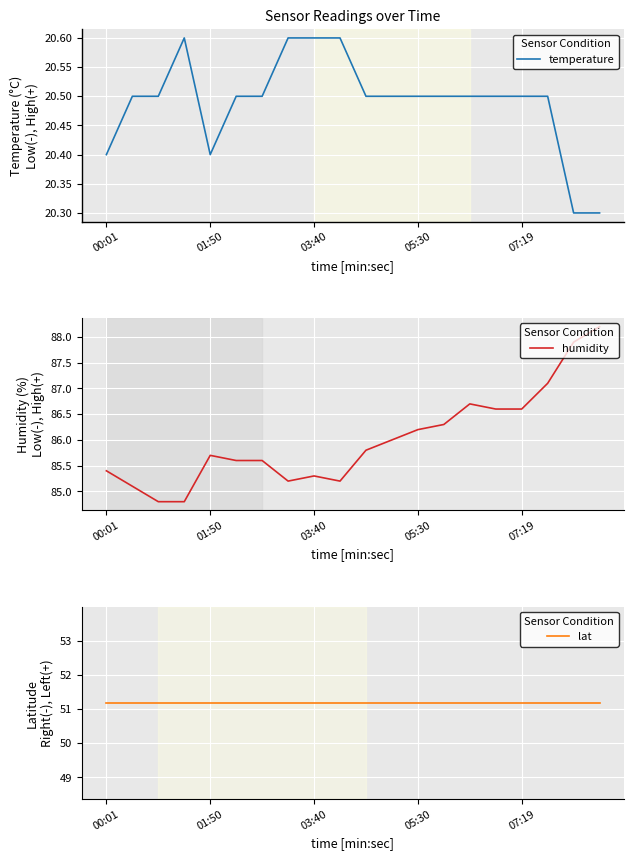

Which series has the largest range (max minus min)?

humidity